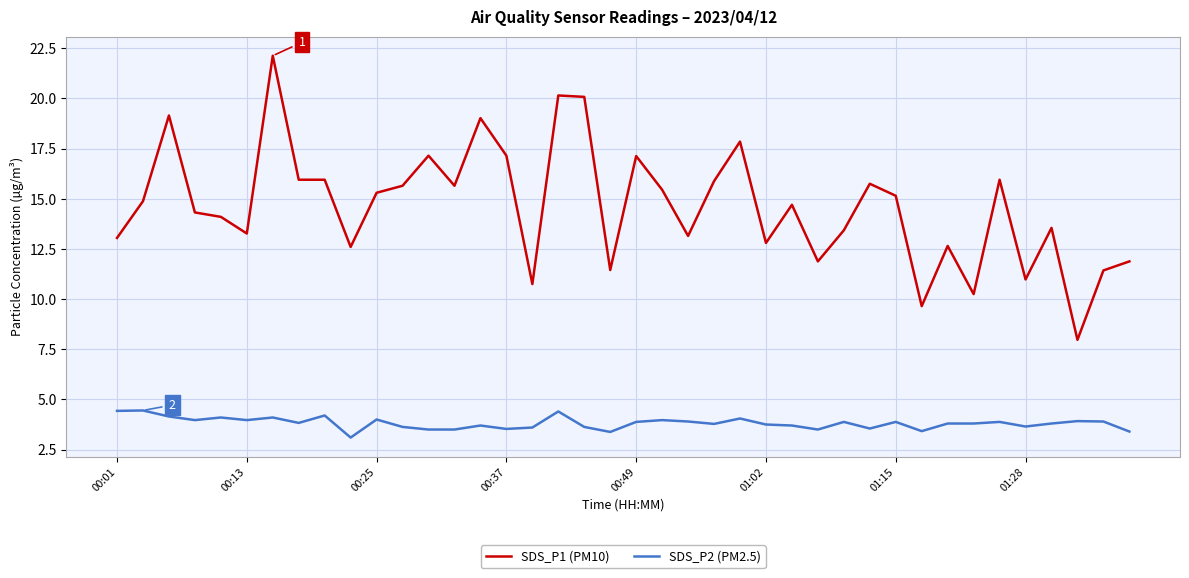

Which series has the widest spread of values?

SDS_P1 (PM10)